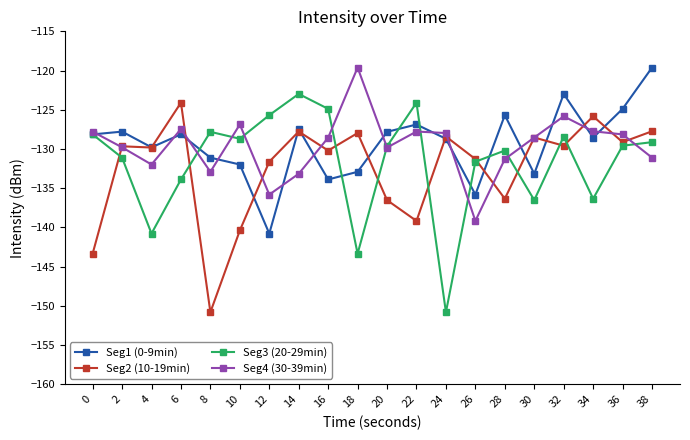

Count the number of data series in this chart.

4